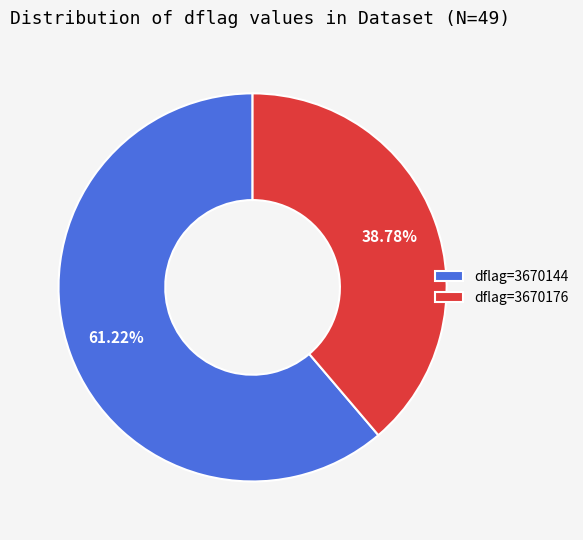

Do dflag=3670176 and dflag=3670144 together represent more than half of the pie?

Yes